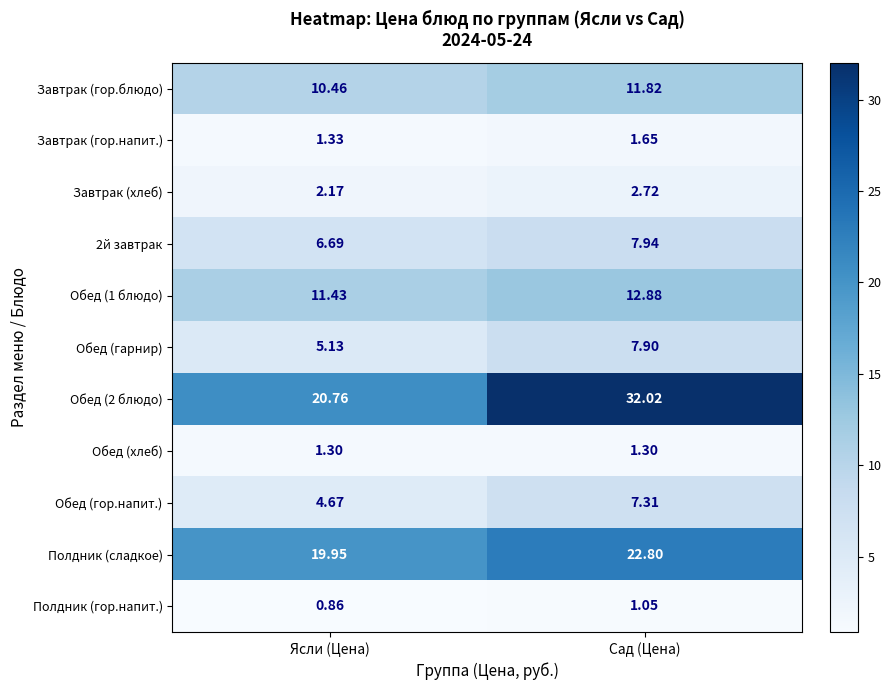

Which label corresponds to the smallest value in the chart?

Ясли (Цена)